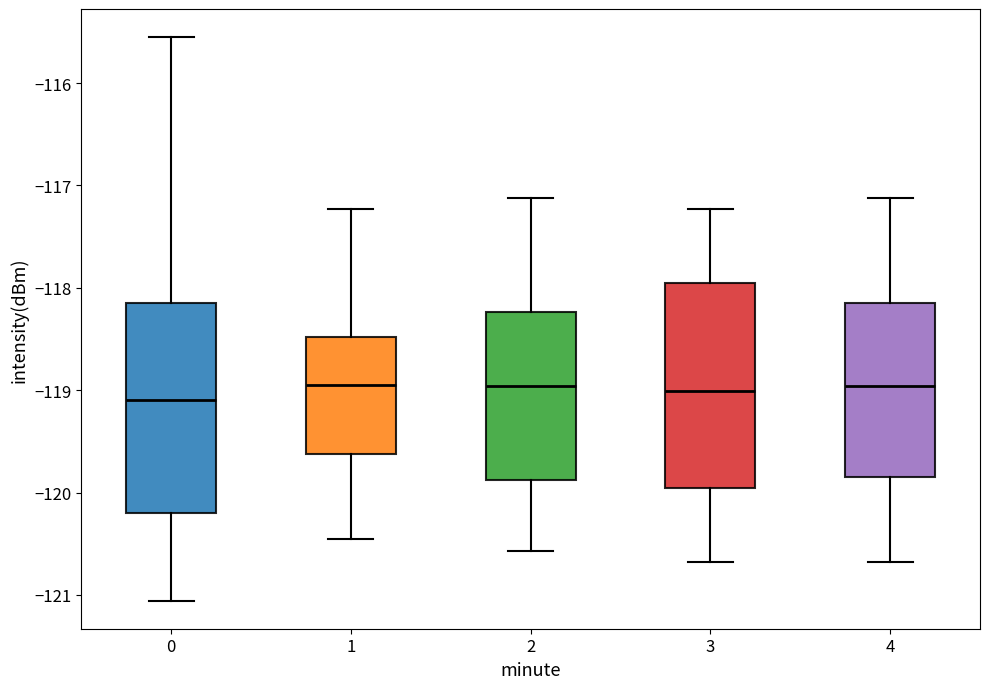

Where is the lower edge of the box at x = 1 on the y-axis? The values are not printed on the chart, so give them approximately, as read against the axis.

-119.6